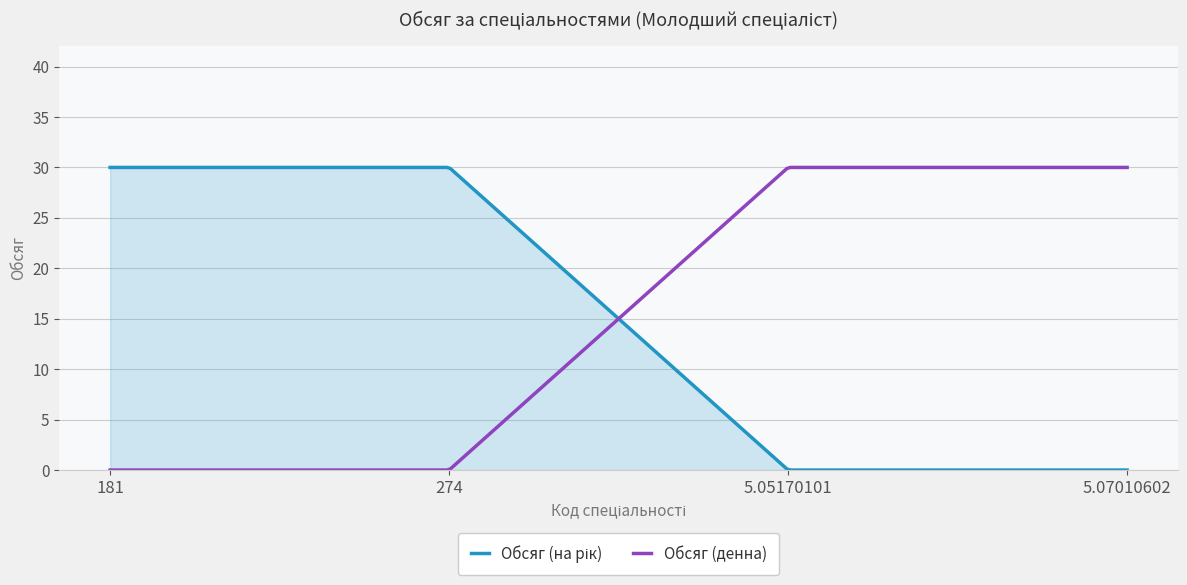

What is the maximum value shown in the chart?

30.0